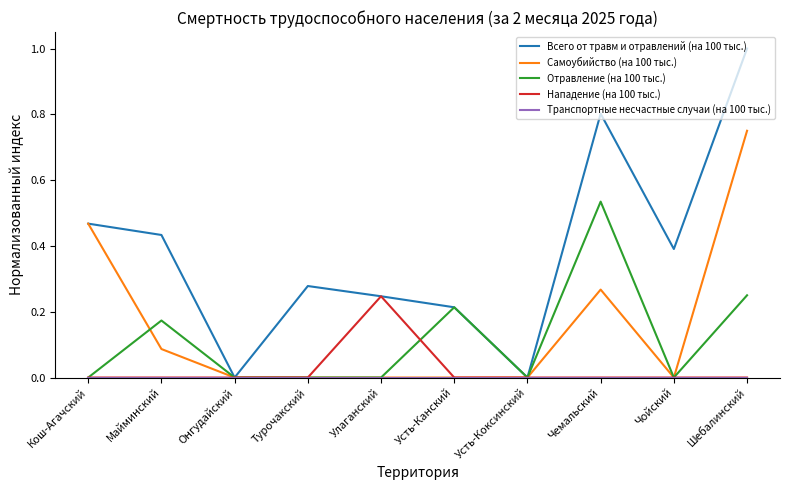

Which series has the widest spread of values?

Всего от травм и отравлений (на 100 тыс.)